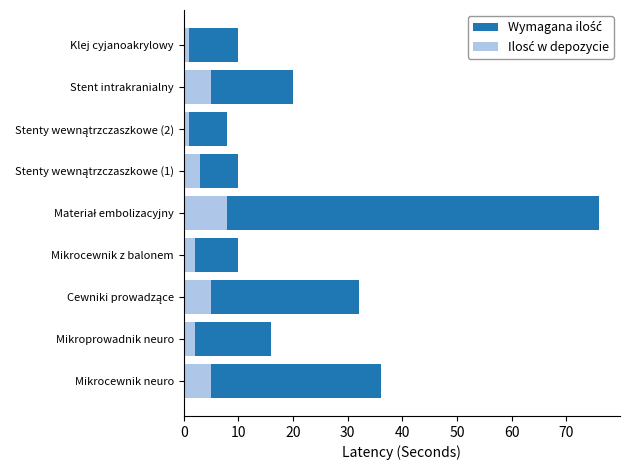

What is the sum of all Wymagana ilość values?

218